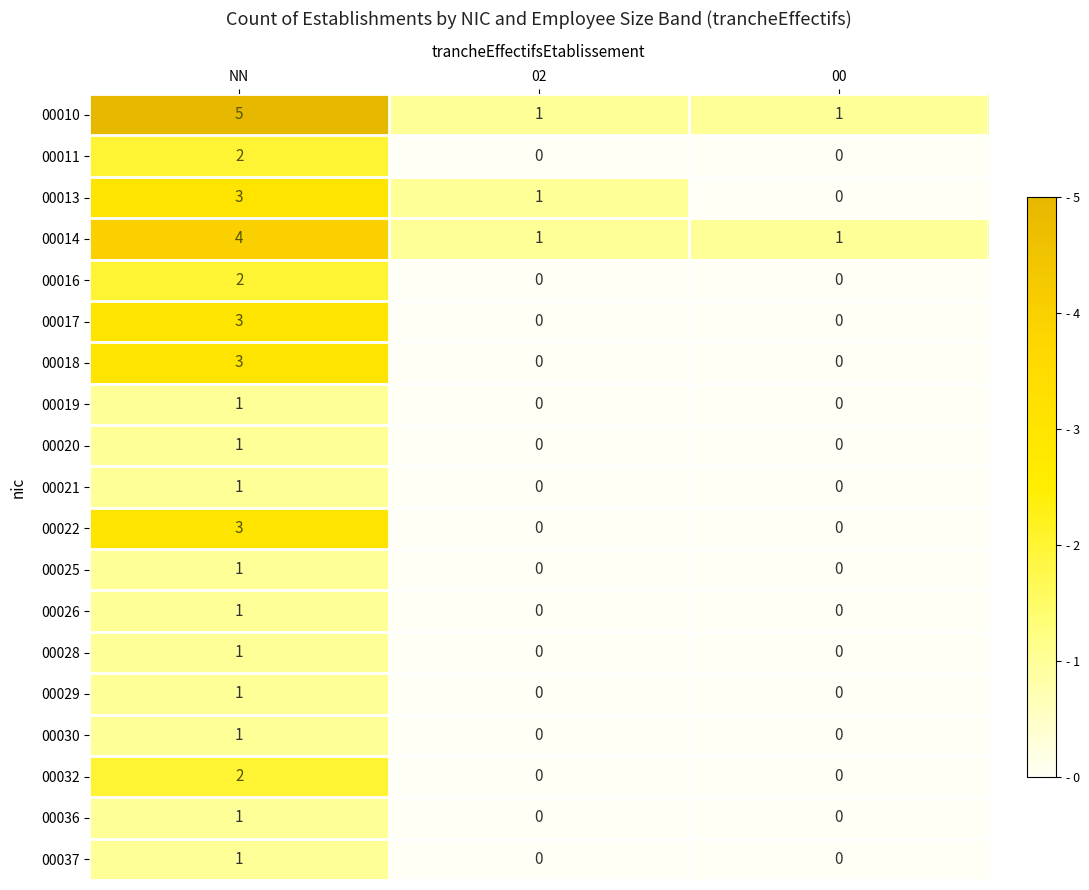

Which series changed the most between NN and 02?

00010